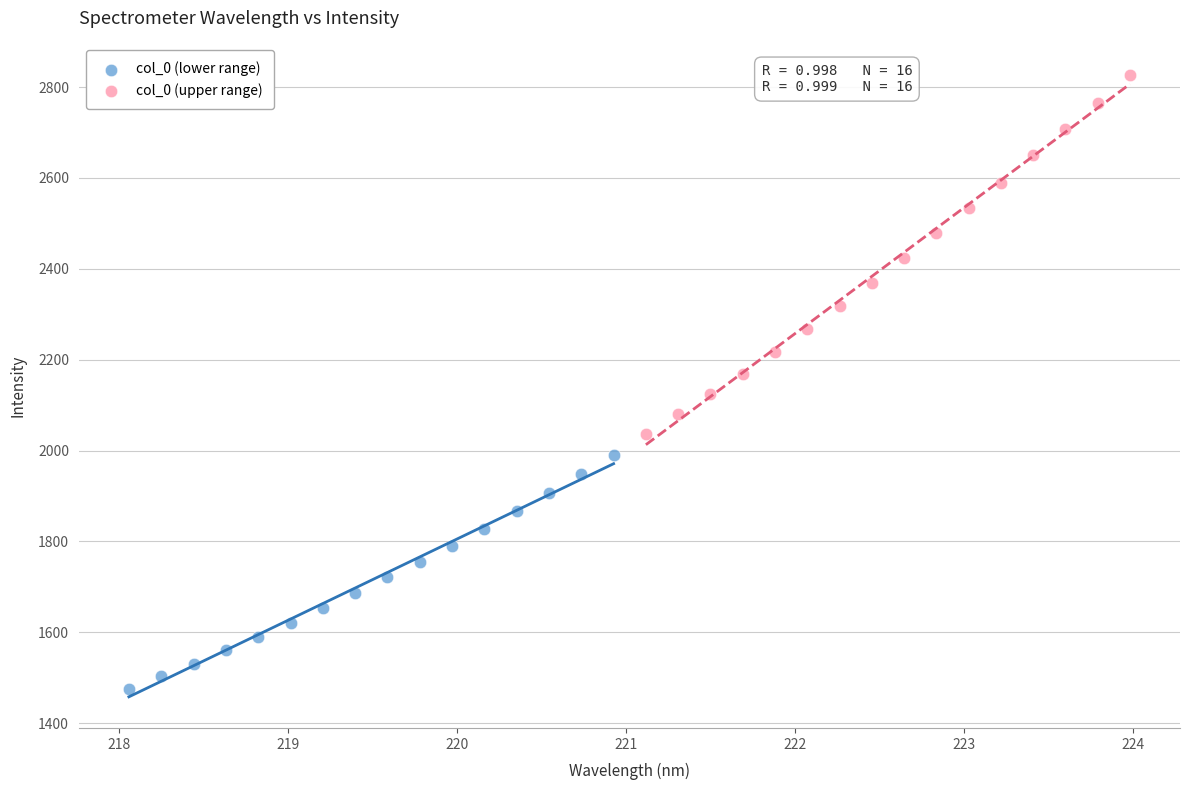

Which series contains the highest Y value?

col_0 (upper range)